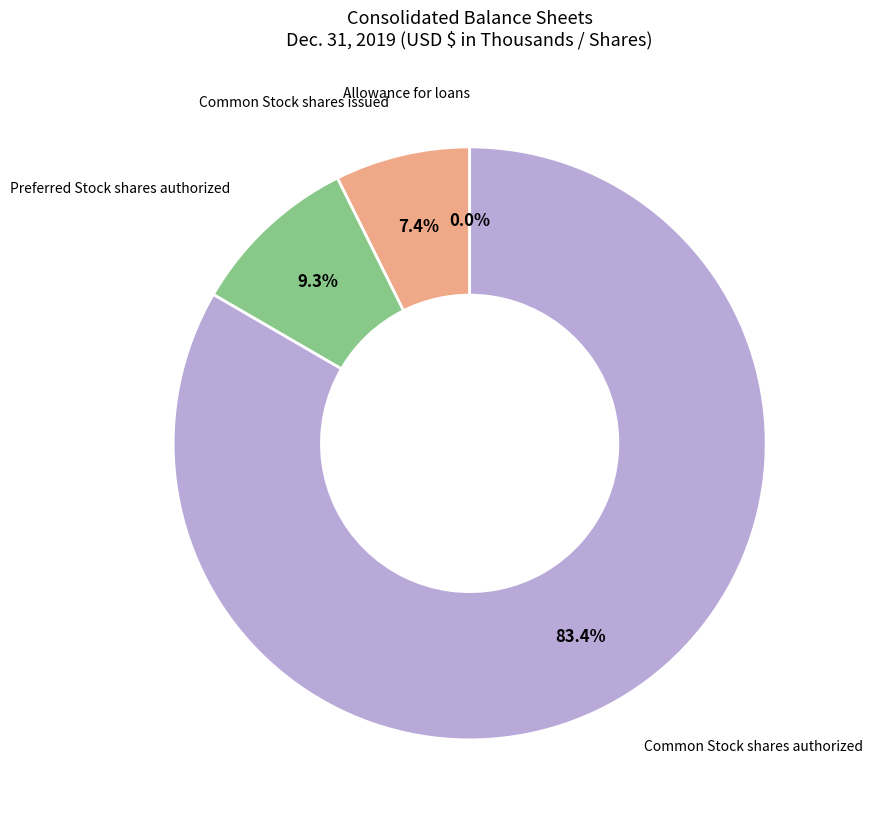

Is there a majority slice in this chart?

Yes